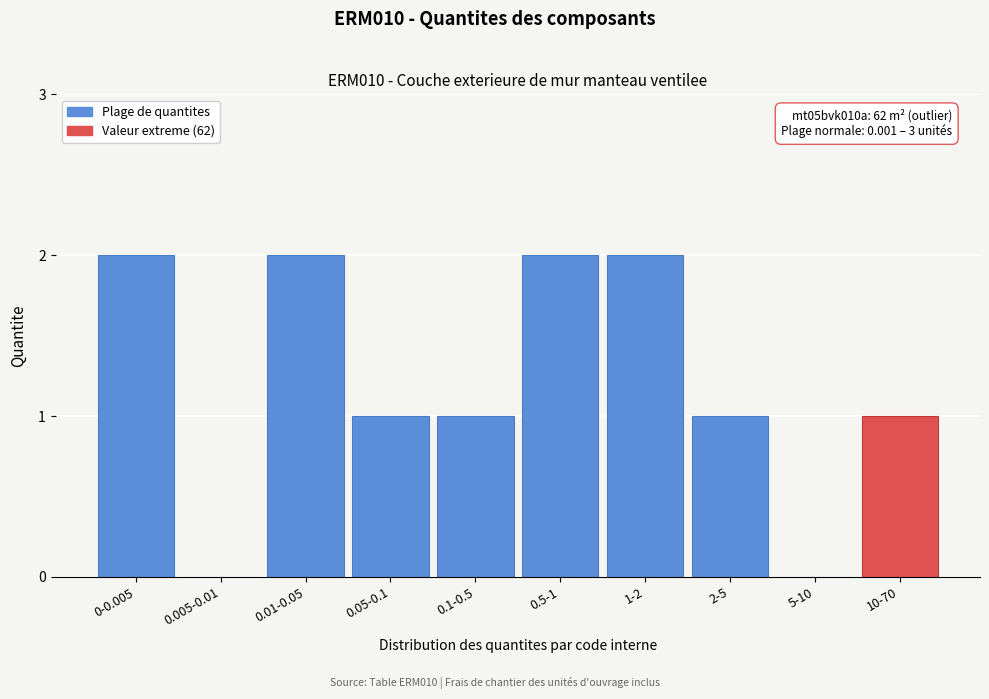

Reading left to right, extract all data points from this chart.

0-0.005=2	0.005-0.01=0	0.01-0.05=2	0.05-0.1=1	0.1-0.5=1	0.5-1=2	1-2=2	2-5=1	5-10=0	10-70=1